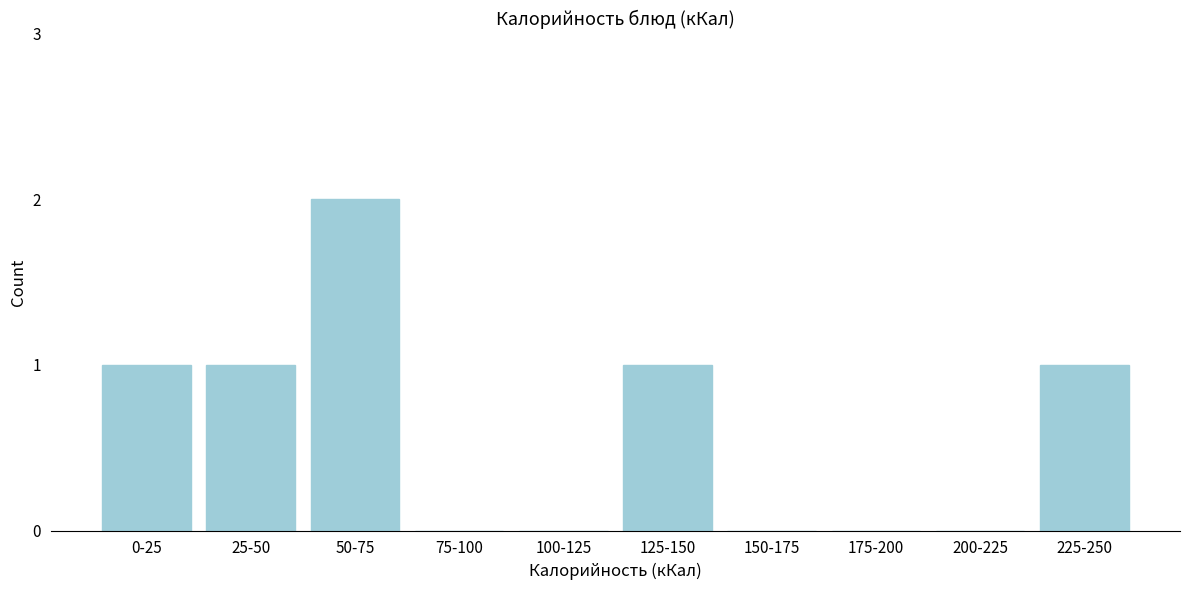

Reading left to right, list all the values displayed in this chart.

0-25=1	25-50=1	50-75=2	75-100=0	100-125=0	125-150=1	150-175=0	175-200=0	200-225=0	225-250=1